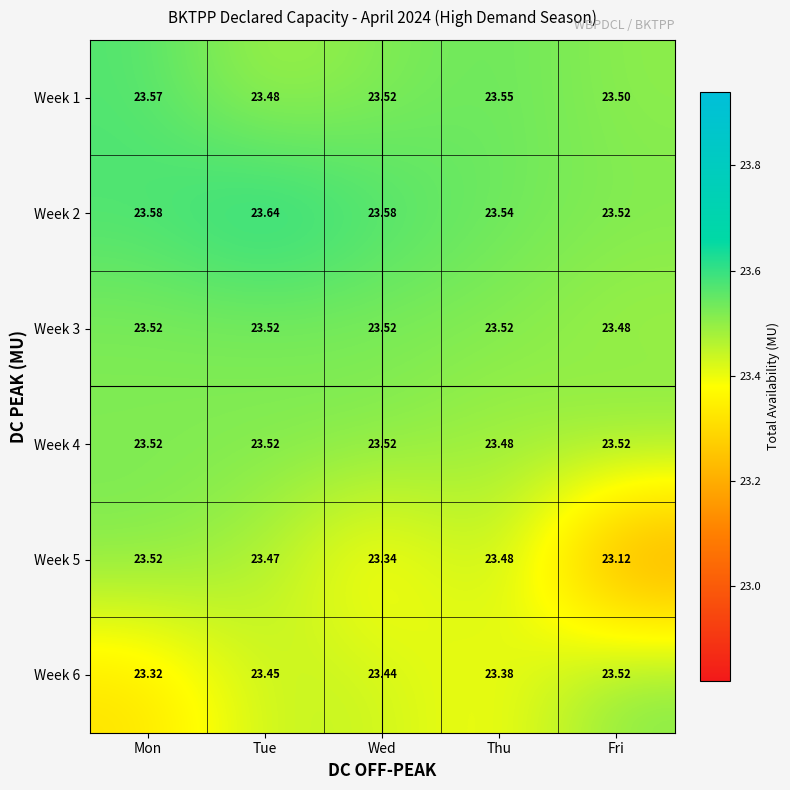

Where is Week 4 nearest to the value 23?

Thu